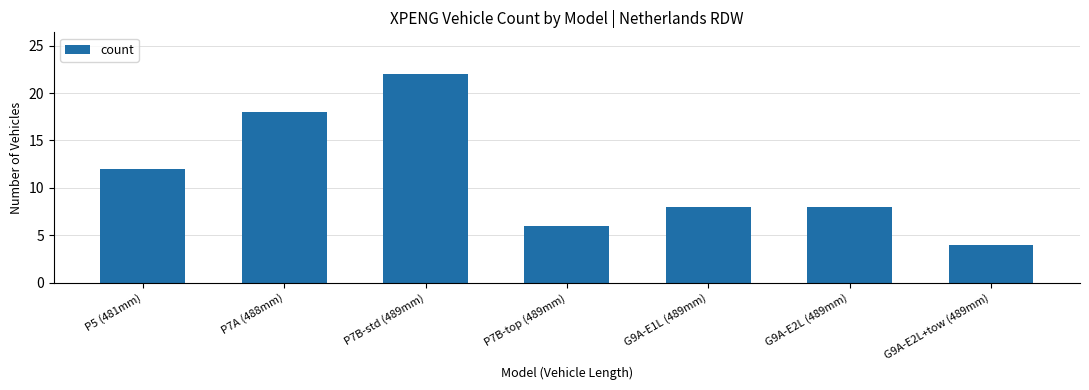

Are the bars horizontal?

No